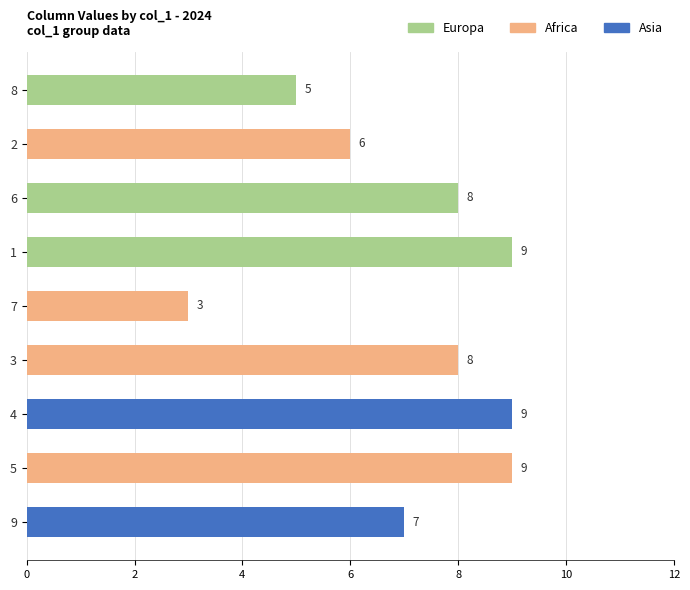

What is the label of the 2nd bar from the top?

2